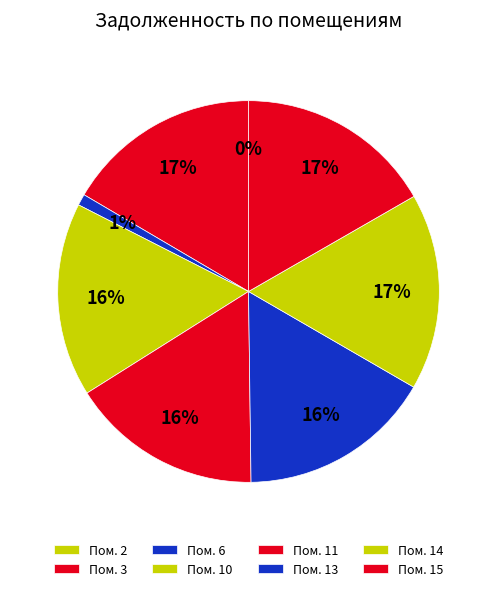

To the nearest percent, what is the difference between the largest and smallest slice percentages?

17%